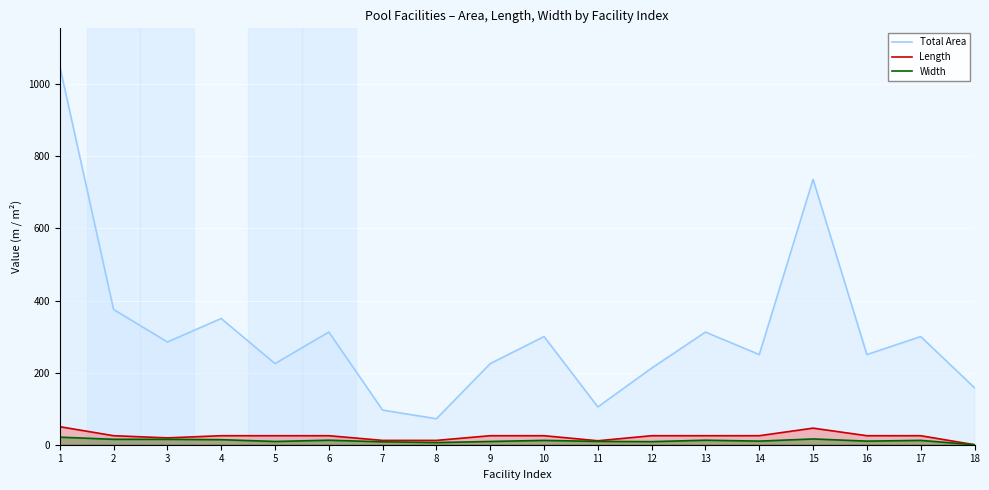

How many values in the Total Area series exceed 285?

8